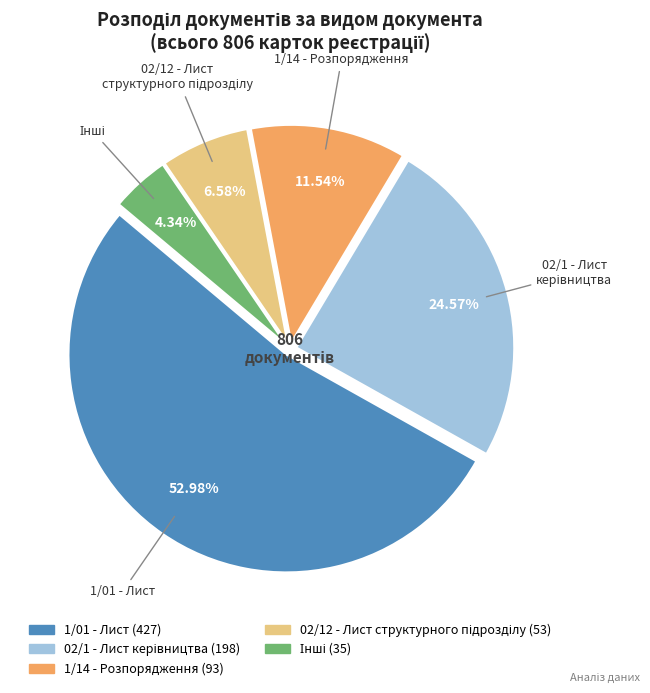

What is the majority slice?

1/01 - Лист